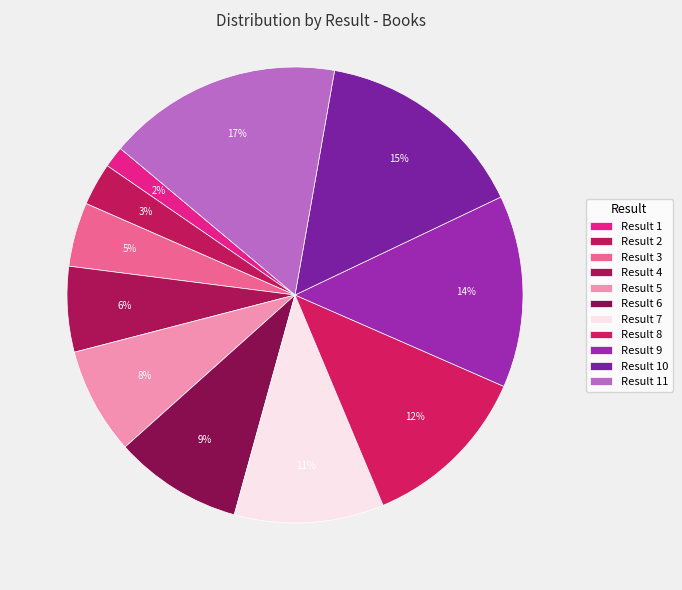

Which category has the biggest portion of the pie?

11